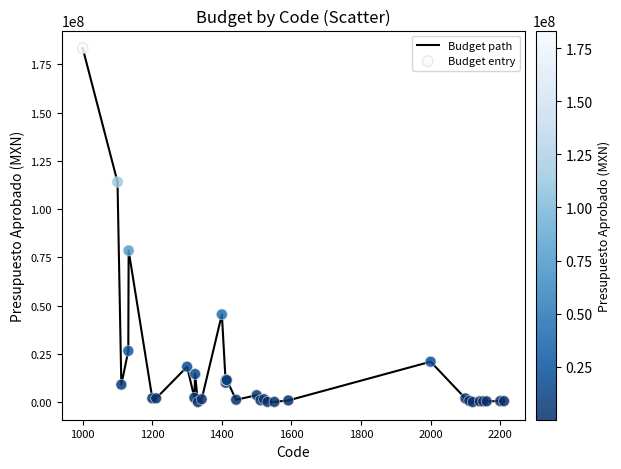

What is the greatest value displayed?

183303155.8